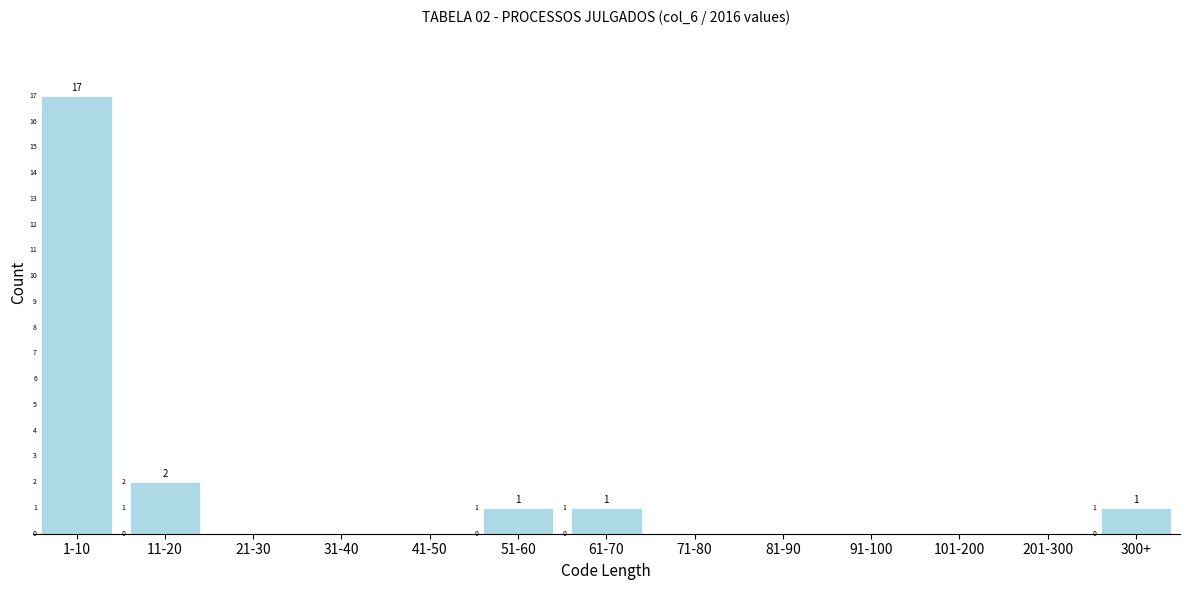

Reading left to right, list all the values displayed in this chart.

1-10=17	11-20=2	21-30=0	31-40=0	41-50=0	51-60=1	61-70=1	71-80=0	81-90=0	91-100=0	101-200=0	201-300=0	300+=1